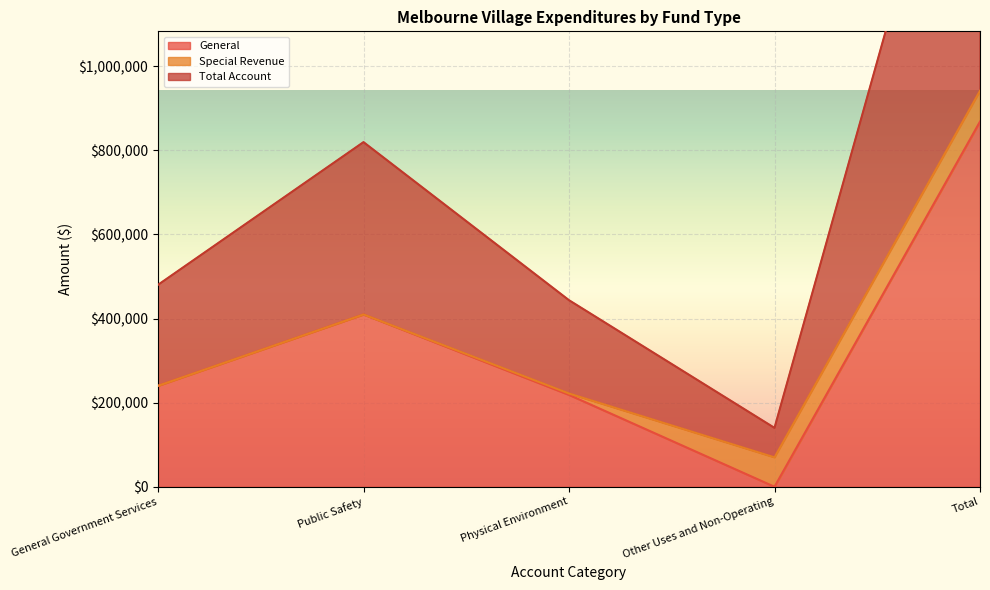

Does the chart display data point markers on the line(s)?

No